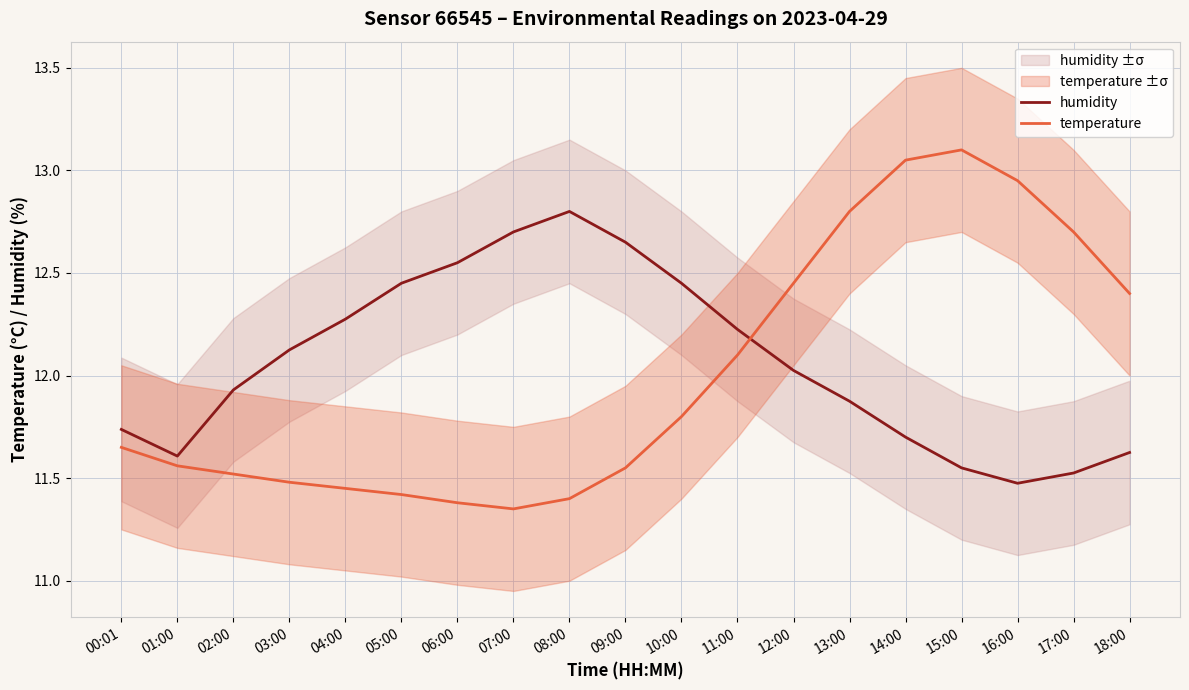

How many intersections are there between temperature and humidity?

1